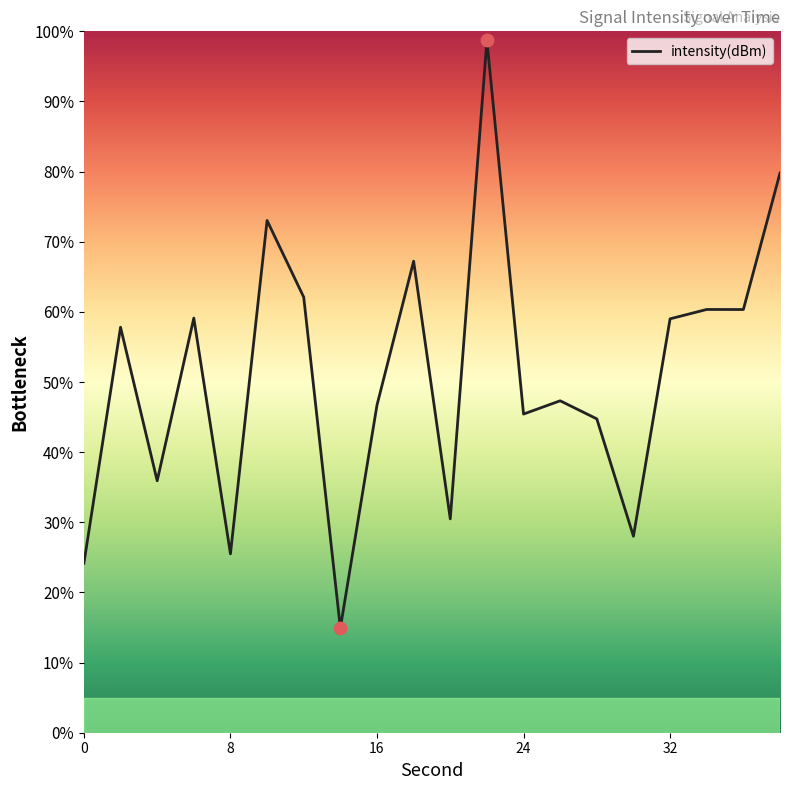

What is the minimum value shown in the chart?

14.9